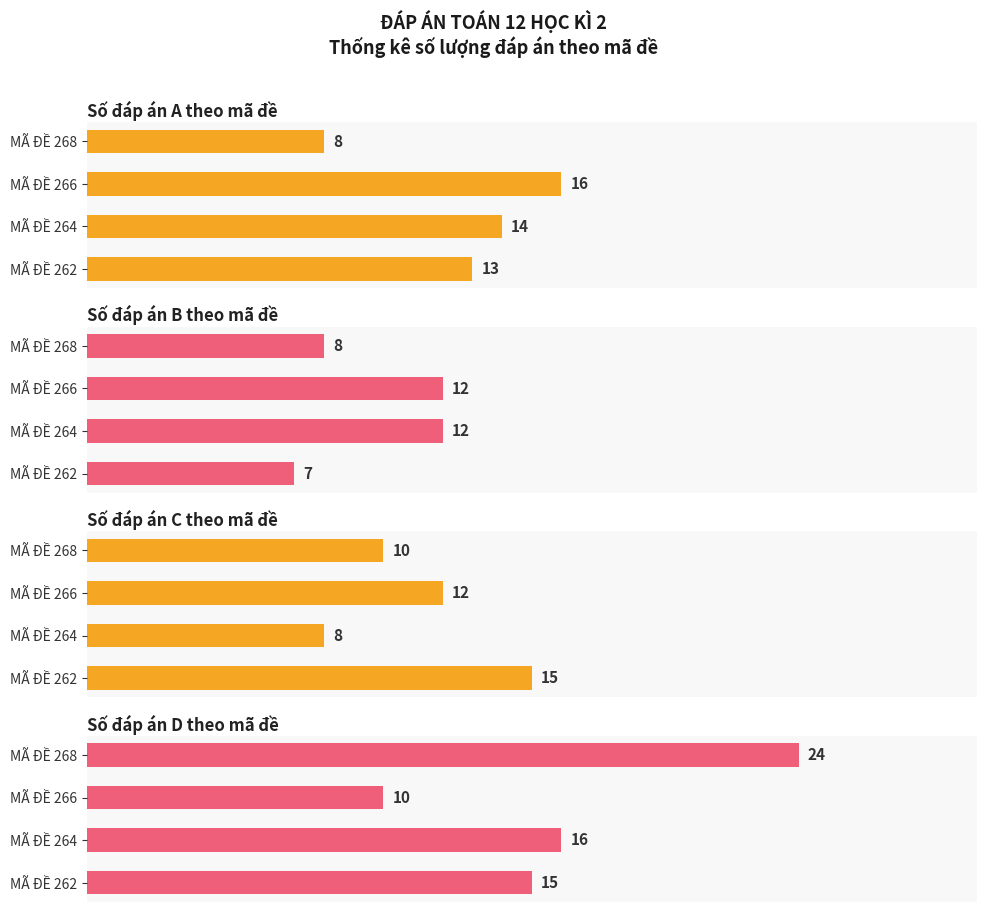

True or false: Số đáp án A theo mã đề has a value of 2 at 3.

False